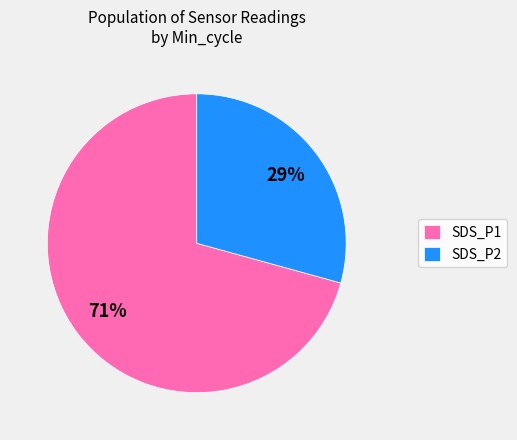

Which has a higher value, SDS_P1 or SDS_P2?

SDS_P1